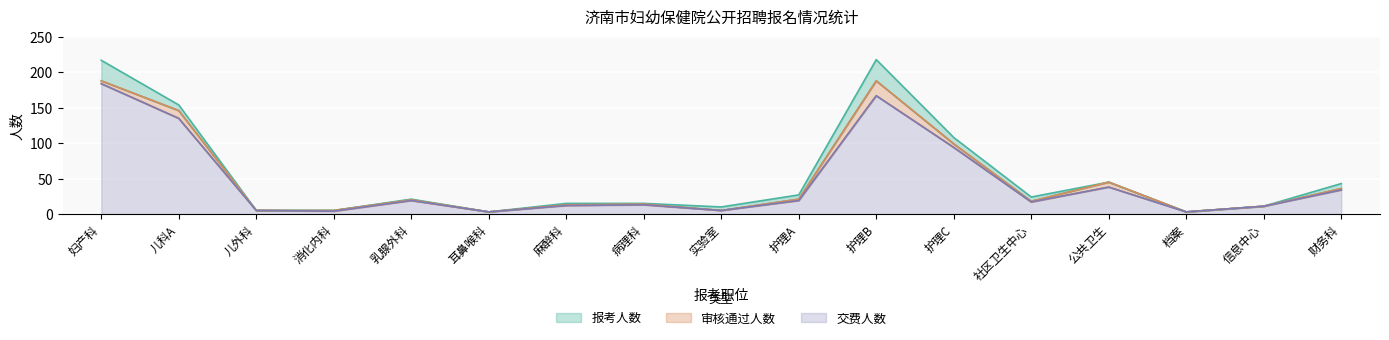

Does the chart display data point markers on the line(s)?

No